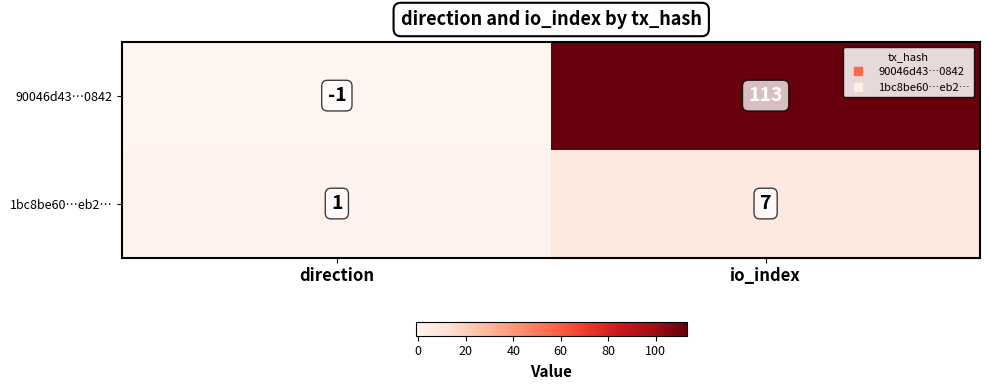

Is it true that 1bc8be60…eb2… equals 1 at direction?

True